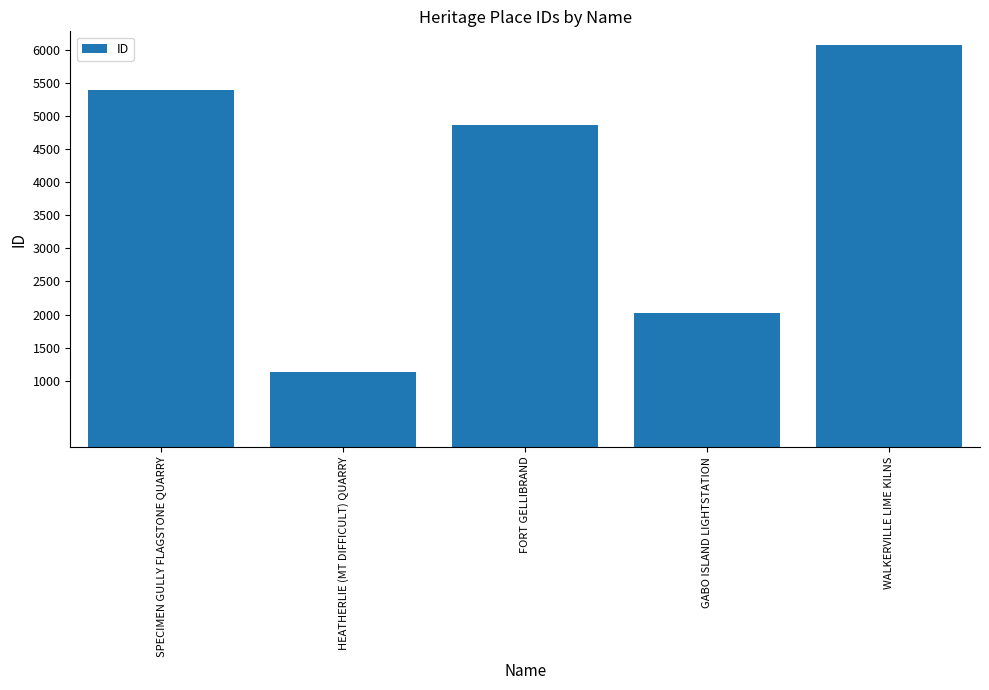

Count the values in the range 2022 to 5385.

3